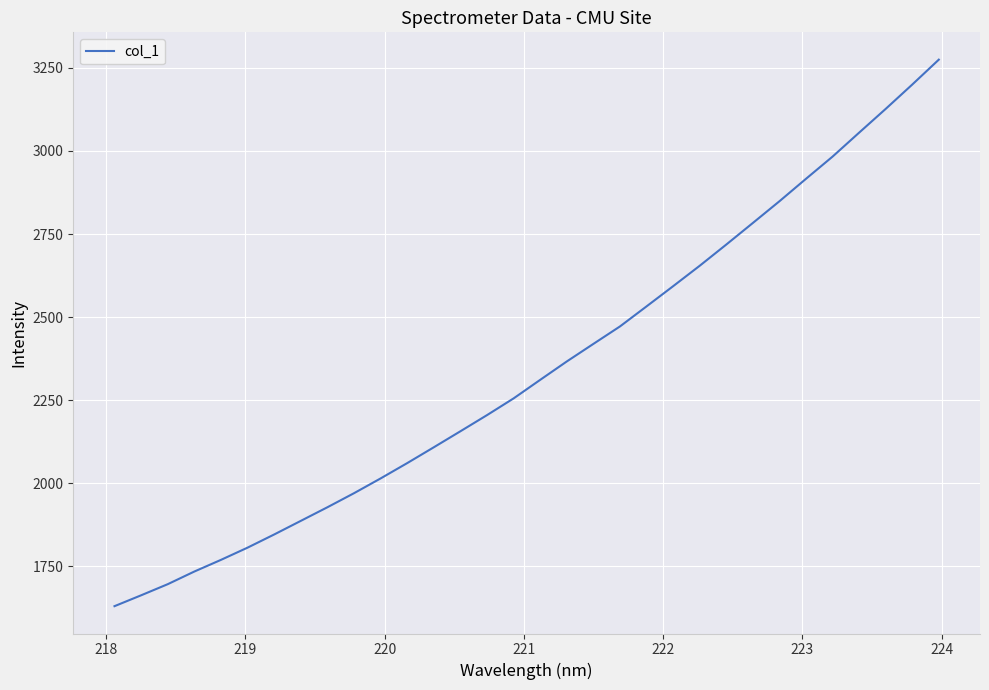

What is the greatest value displayed?

3274.7